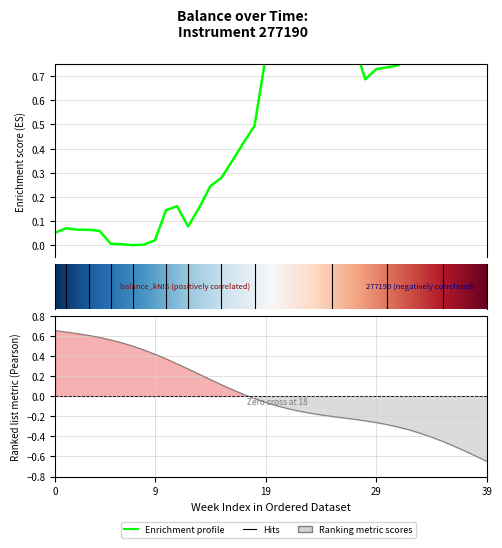

What is the value of the 12th point from the left?

0.2